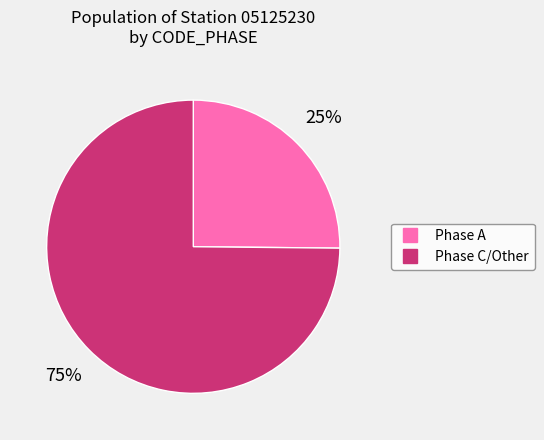

To the nearest percent, what is the average slice percentage?

50%